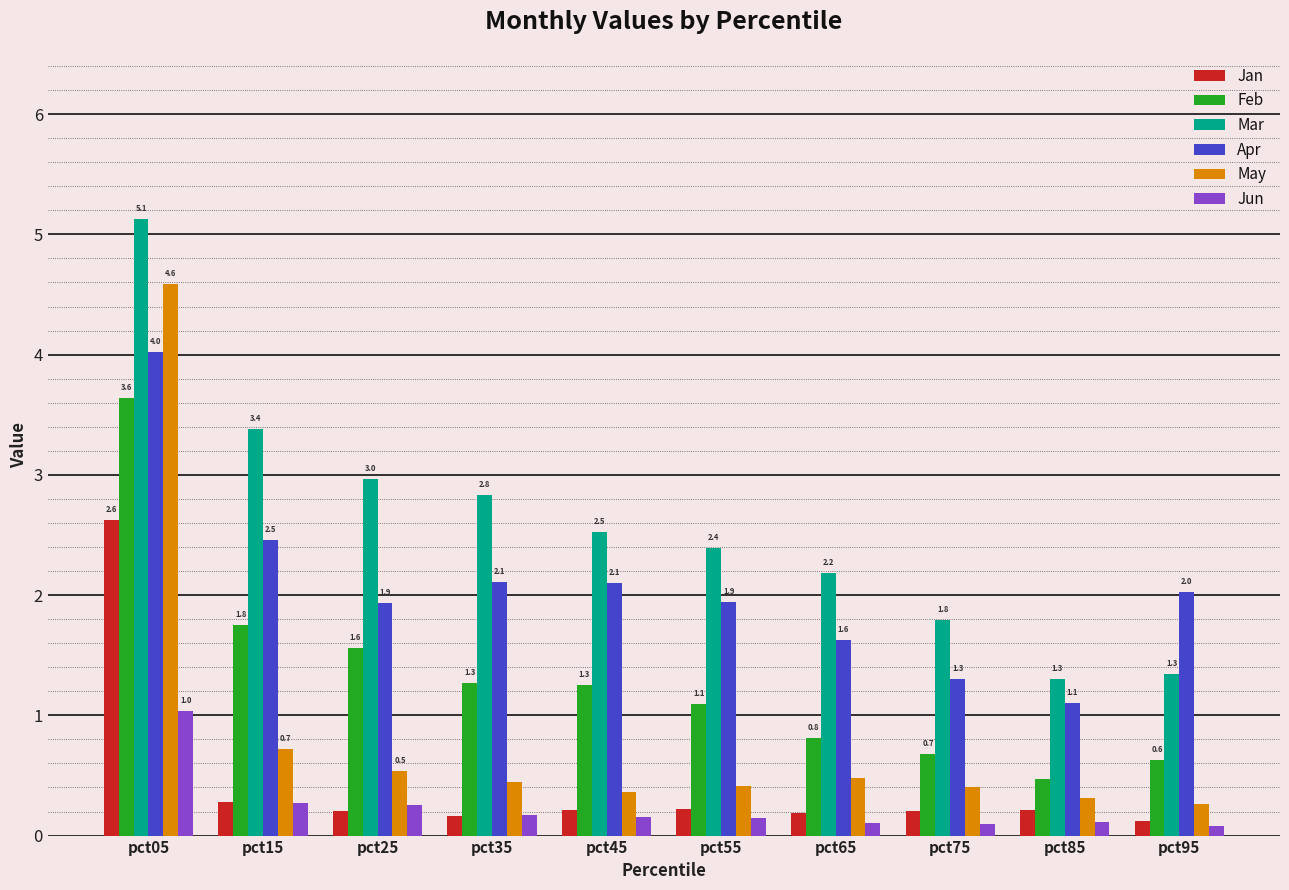

Which series has the largest range (max minus min)?

May